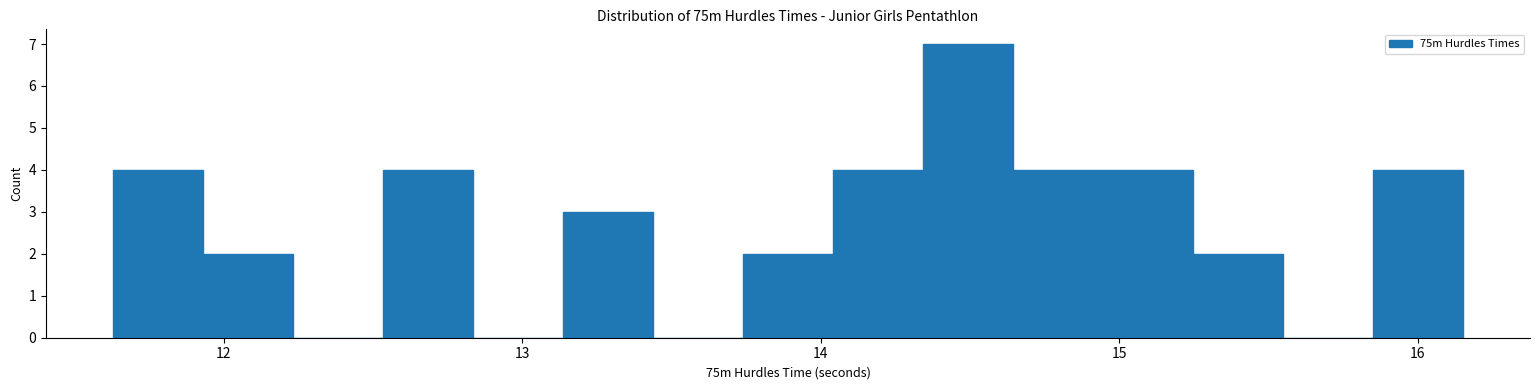

Around what value on the x-axis is the tallest bar? Give the approximate position of its centre, as read against the axis.

14.5